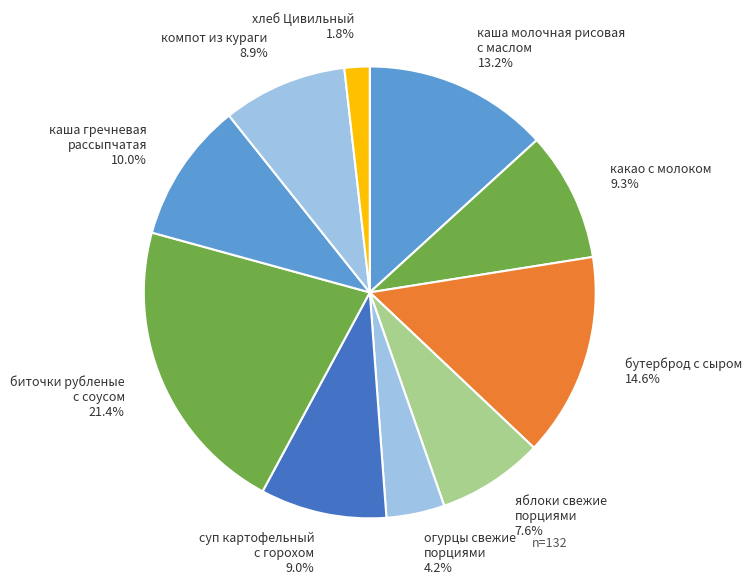

Which slice is the smallest?

хлеб Цивильный